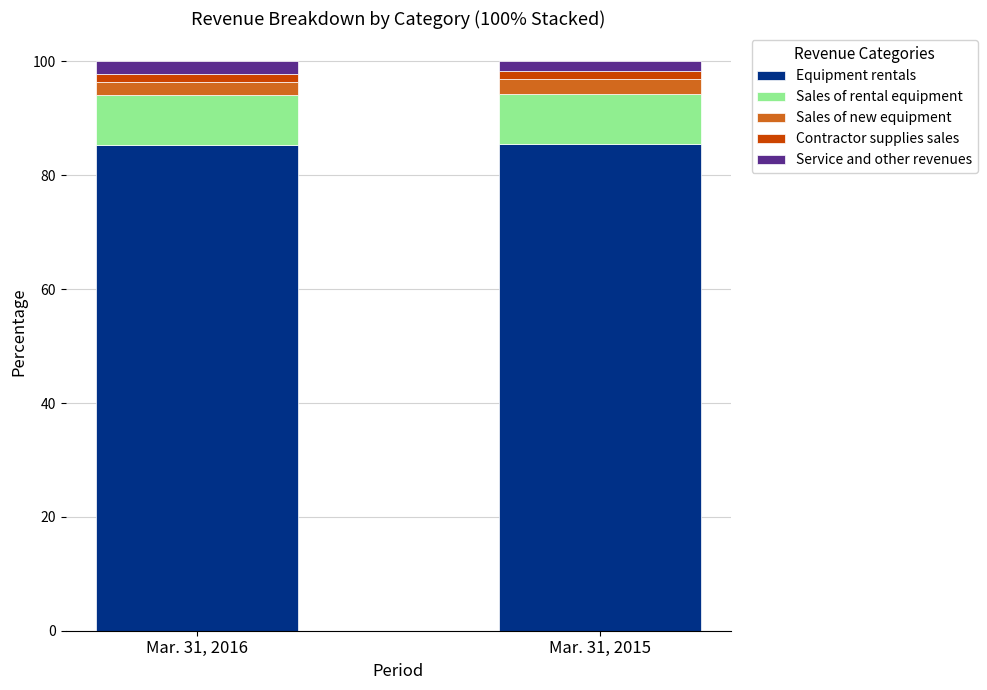

Are the bars grouped side by side (vs. stacked)?

No